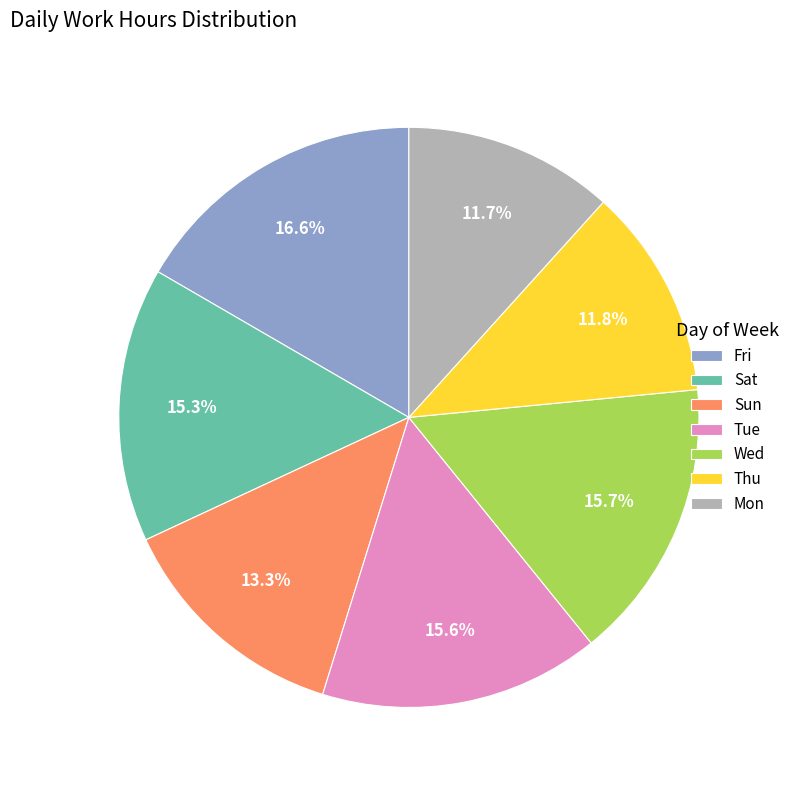

Which category has the biggest portion of the pie?

Fri